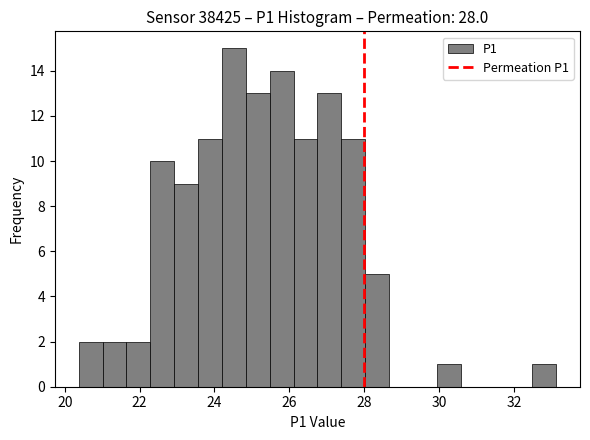

Around what value on the x-axis is the tallest bar? Give the approximate position of its centre, as read against the axis.

24.6